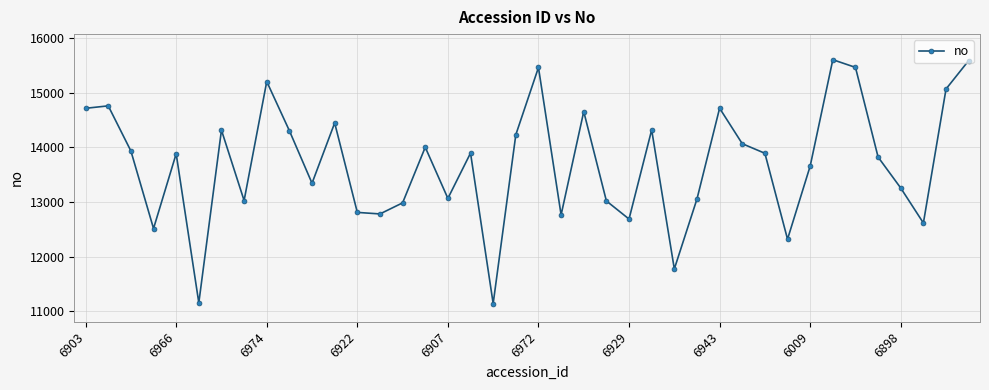

True or false: there are more than 1 points higher than both neighbors.

True